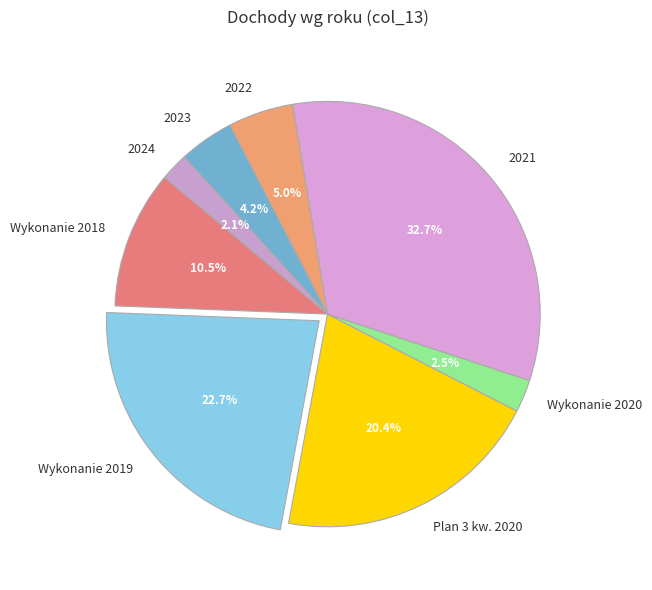

Which has a higher value, 2023 or Wykonanie 2019?

Wykonanie 2019